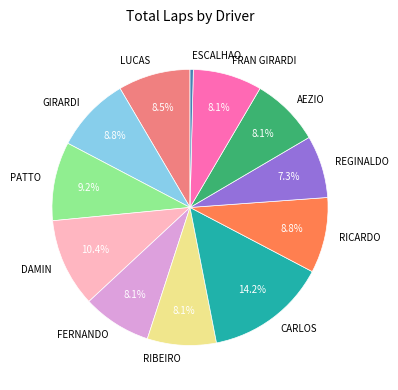

Between LUCAS and DAMIN, which is larger?

DAMIN